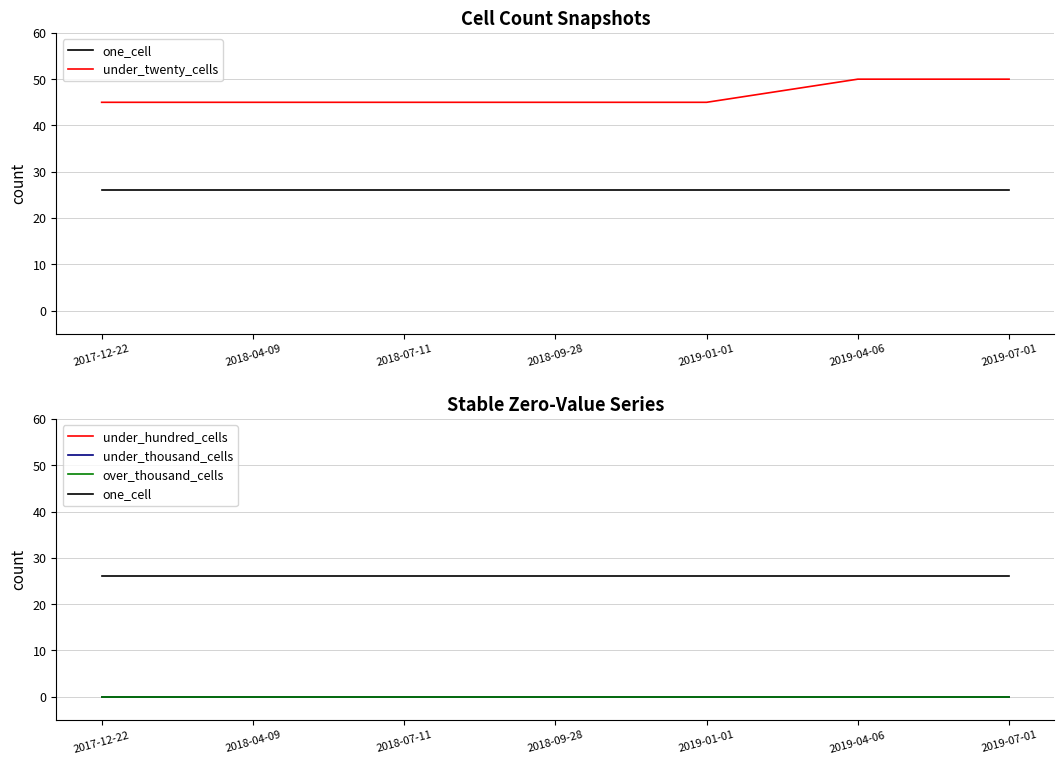

Which label corresponds to the largest value in the chart?

2019-04-06